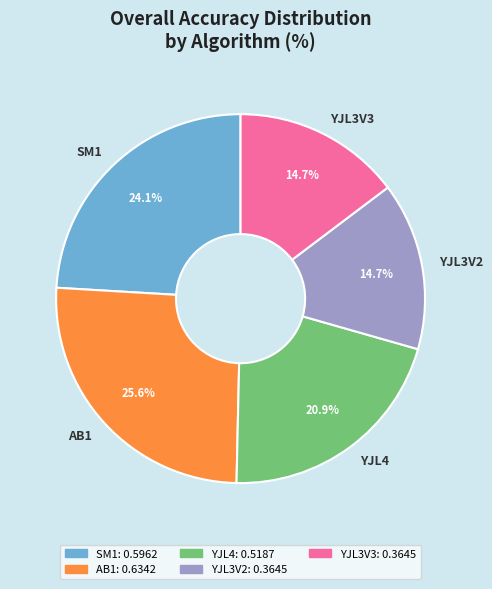

To the nearest percent, what portion does AB1 represent?

26%